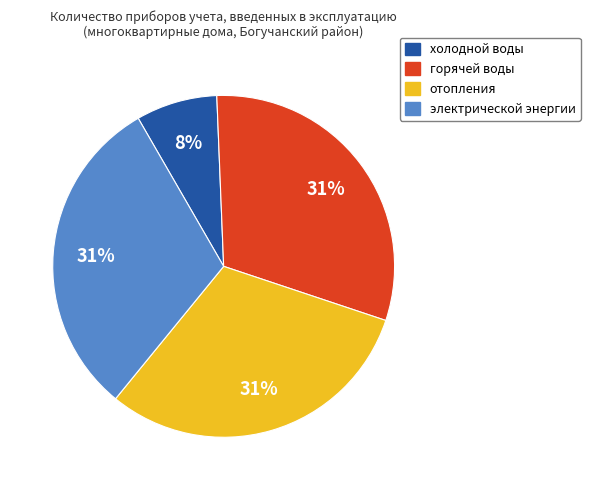

Does any single category account for the majority?

No